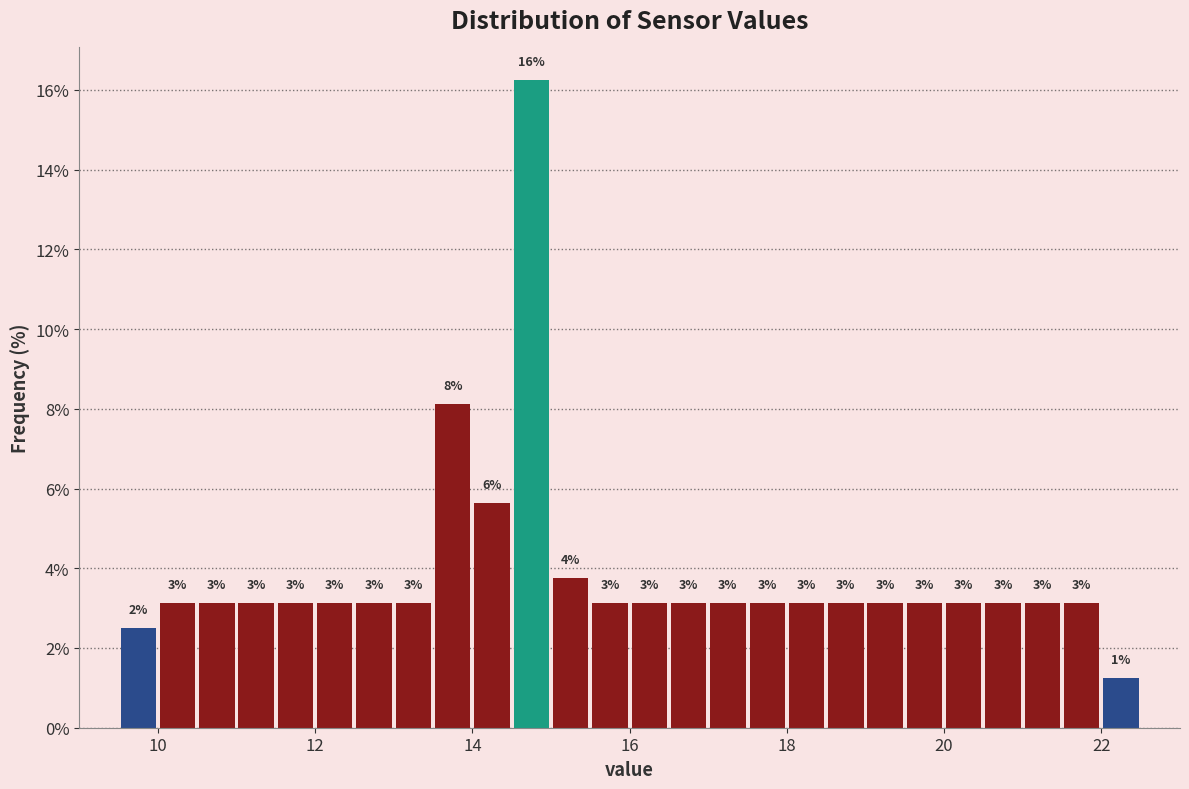

Around what value on the x-axis is the tallest bar? Give the approximate position of its centre, as read against the axis.

14.8